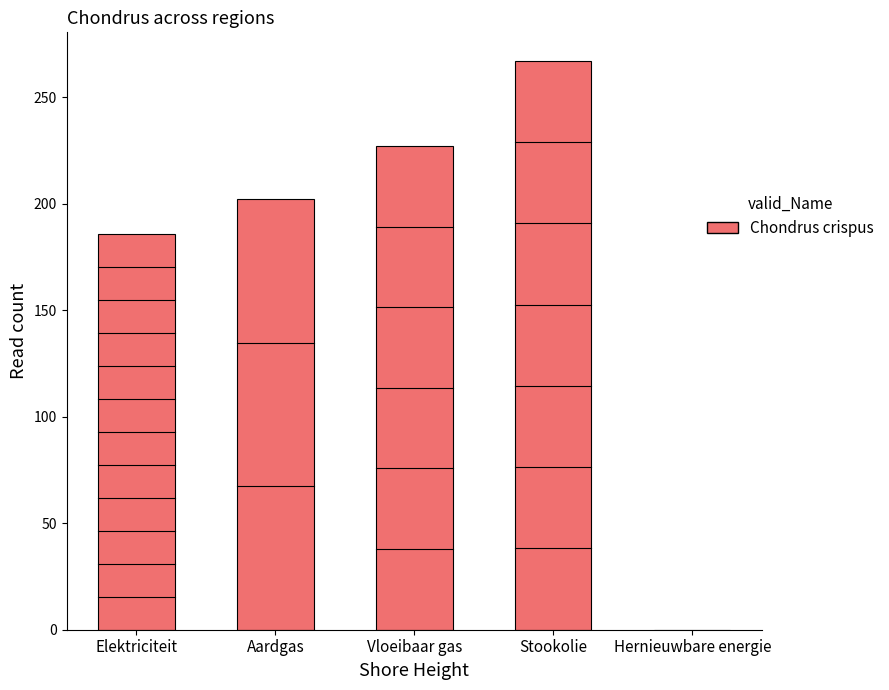

The value at Elektriciteit is 185.8. True or false?

True